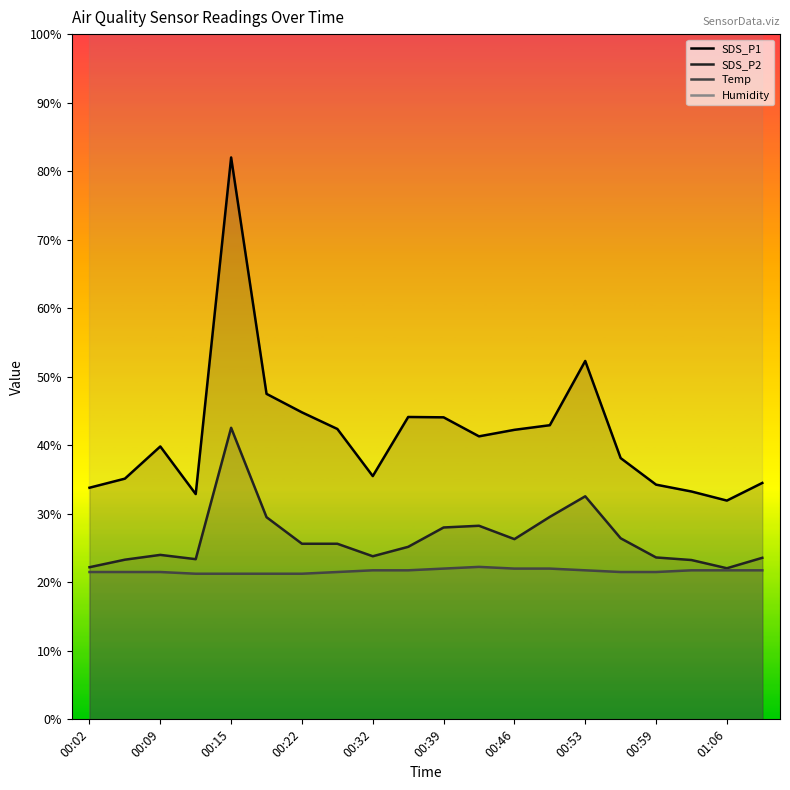

True or false: SDS_P1 has more than 2 interior local peaks.

True